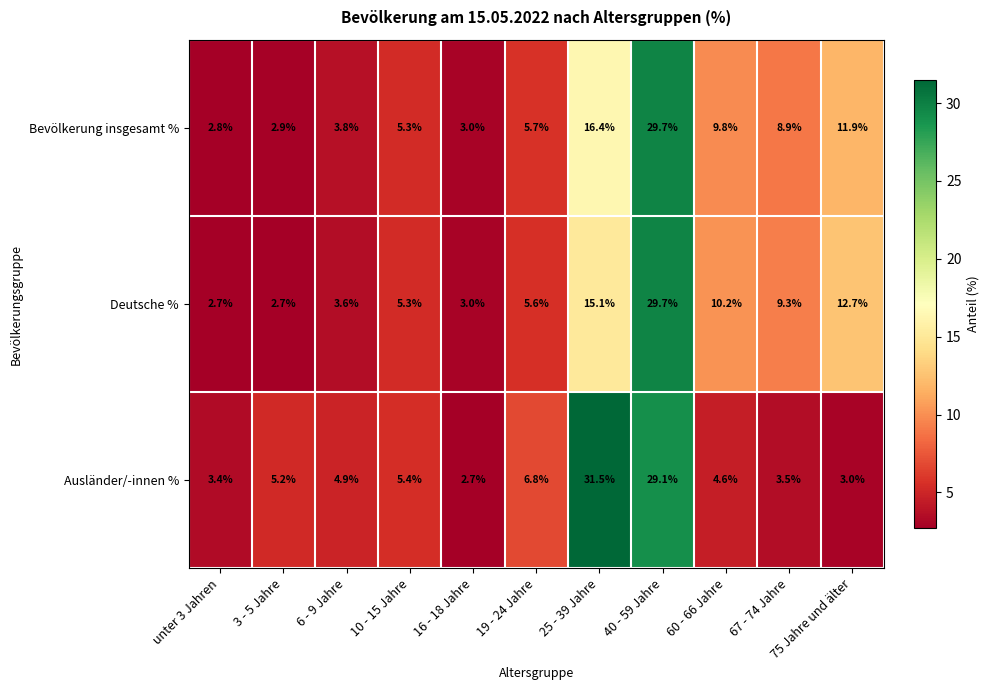

How many values in the Bevölkerung insgesamt % series exceed 5?

7